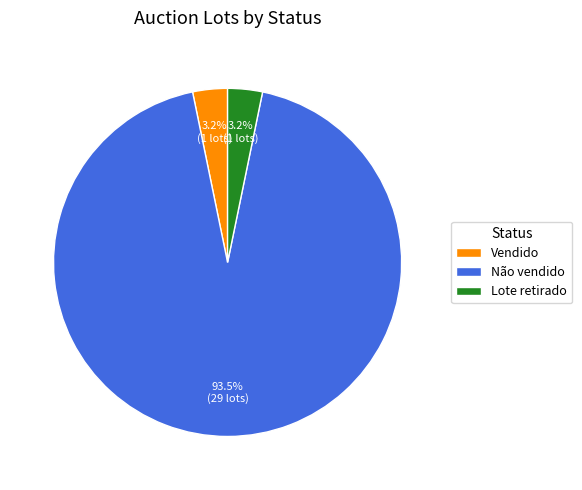

To the nearest percent, what is the average slice percentage?

33%